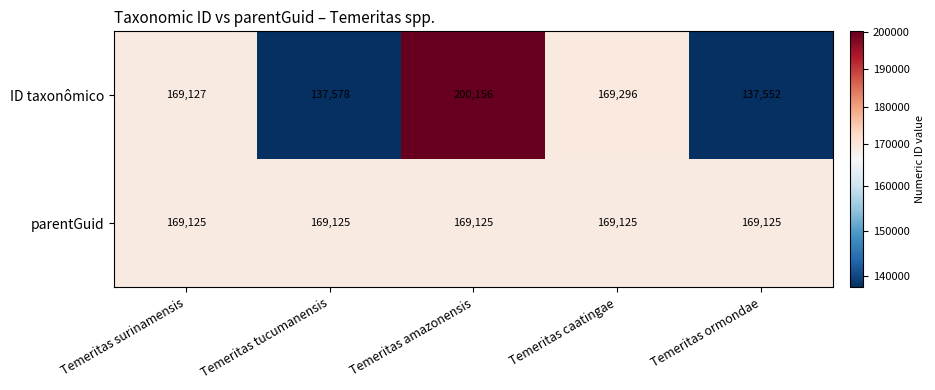

Which category has the highest value across all series?

Temeritas amazonensis